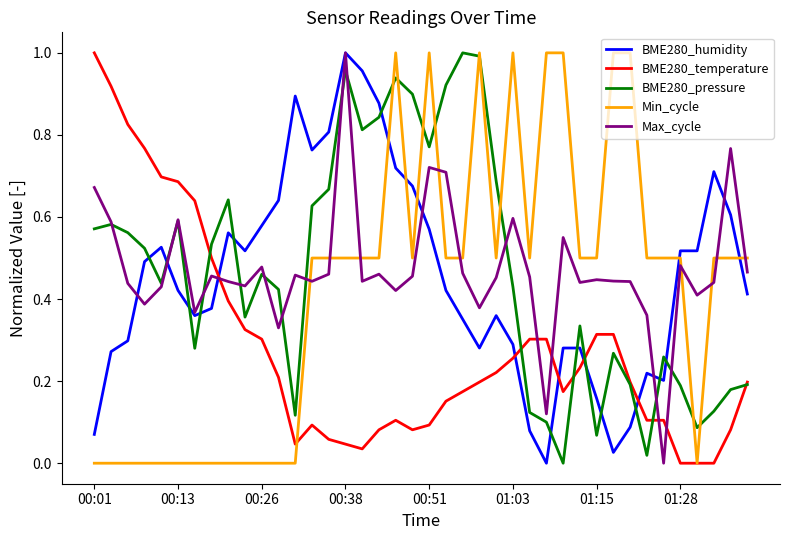

What are all the series names shown in the legend?

BME280_humidity, BME280_temperature, BME280_pressure, Min_cycle, Max_cycle